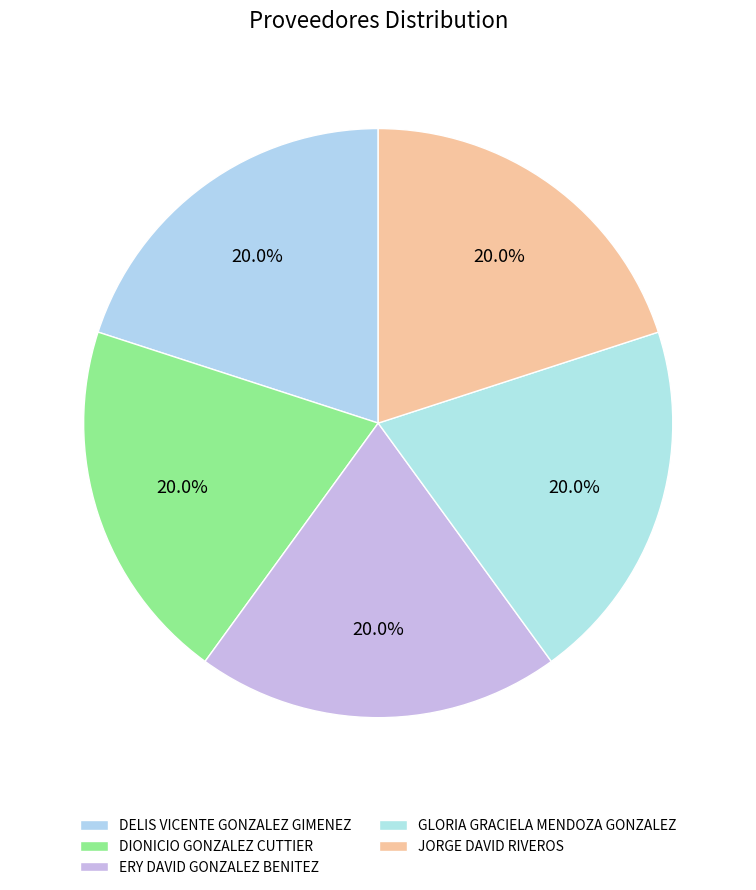

How many slices are in this pie chart?

5